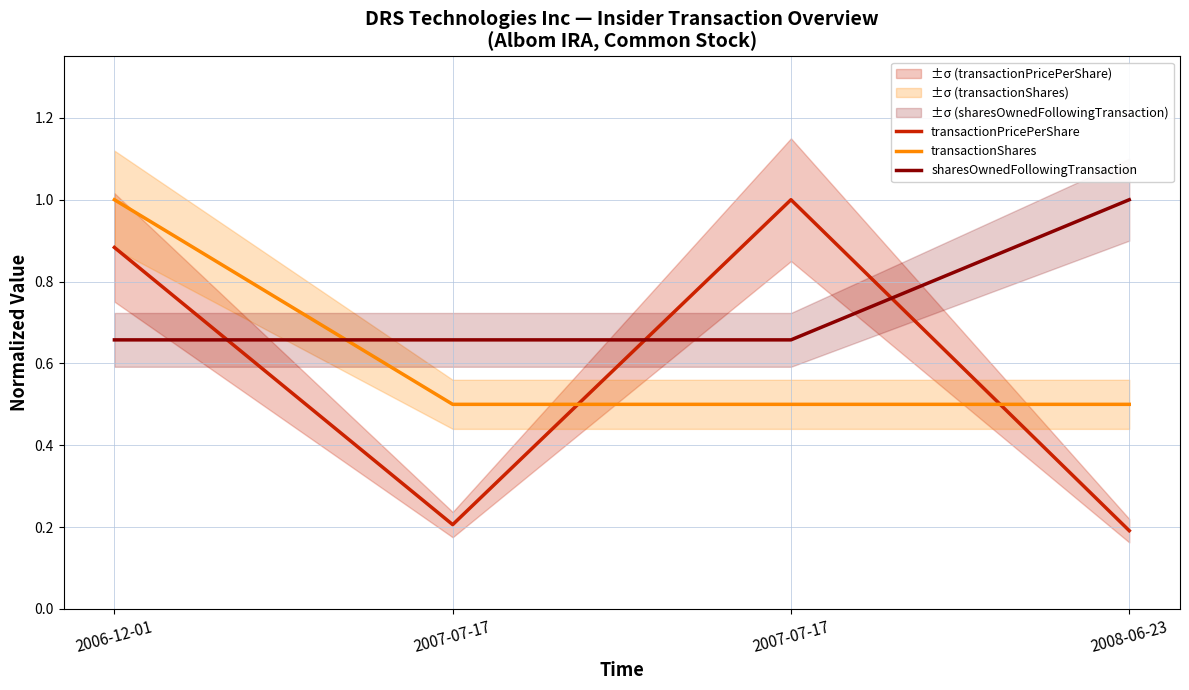

Reading left to right, extract all data points from this chart.

transactionPricePerShare: 2006-12-01=0.9	2007-07-17=0.2	2007-07-17=1.0	2008-06-23=0.2
transactionShares: 2006-12-01=1.0	2007-07-17=0.5	2007-07-17=0.5	2008-06-23=0.5
sharesOwnedFollowingTransaction: 2006-12-01=0.7	2007-07-17=0.7	2007-07-17=0.7	2008-06-23=1.0